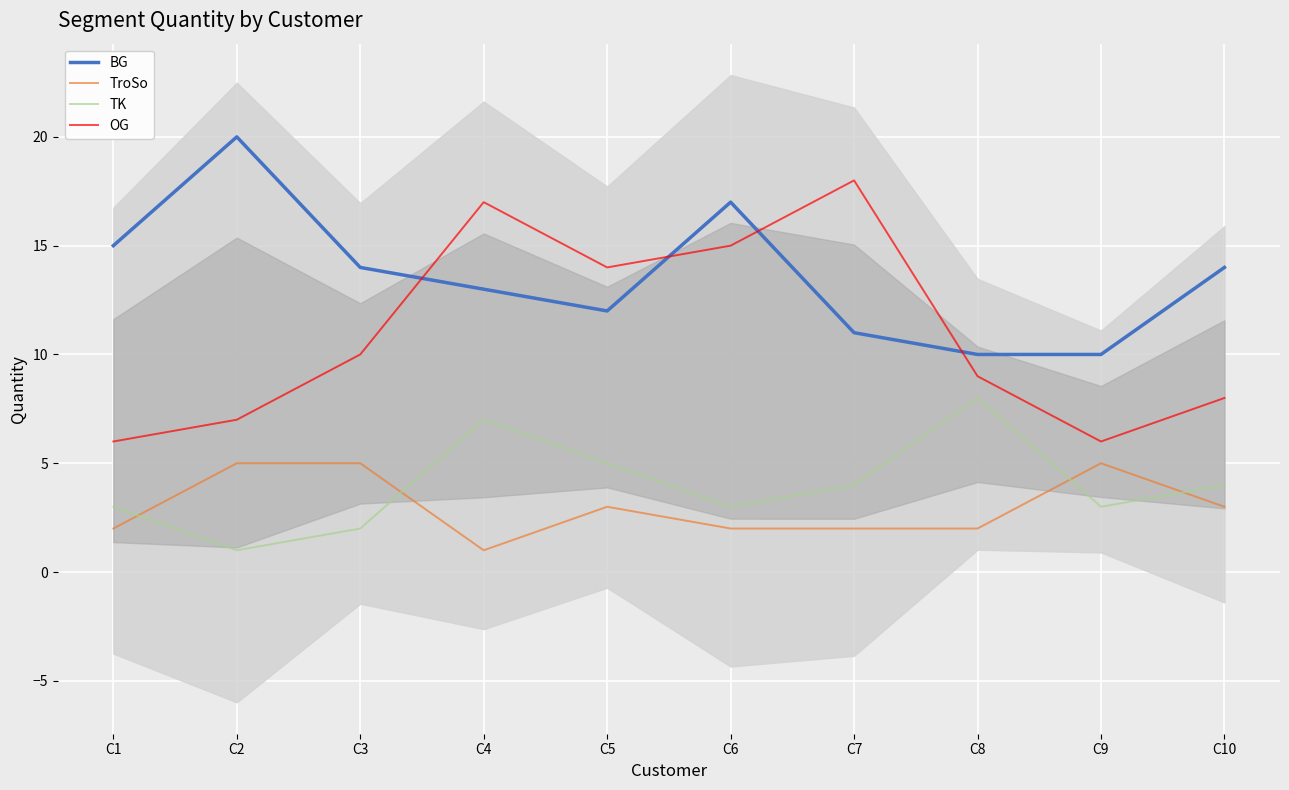

How many data points in TK are above 4?

3